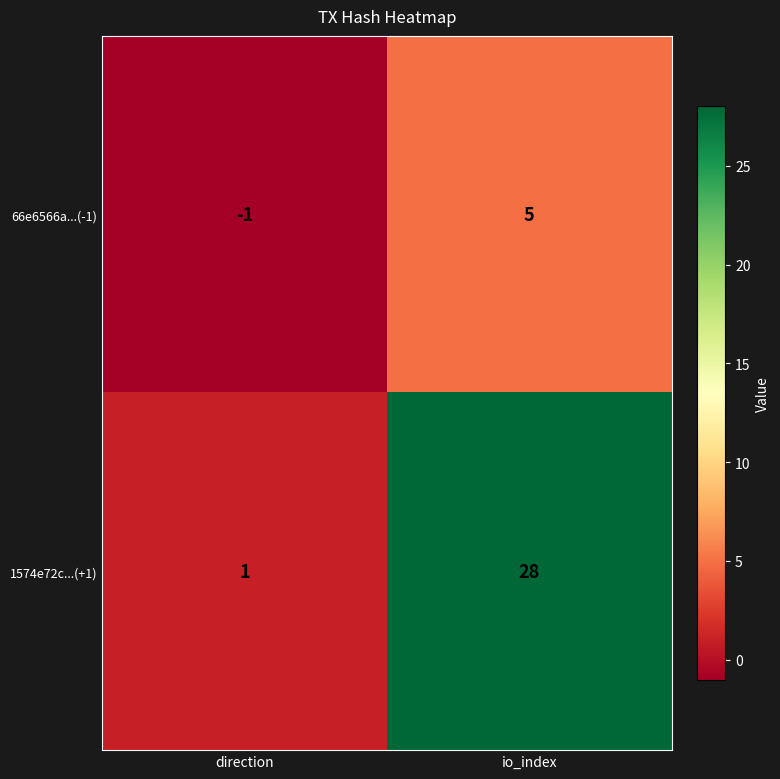

How many categories are shown in the chart?

2